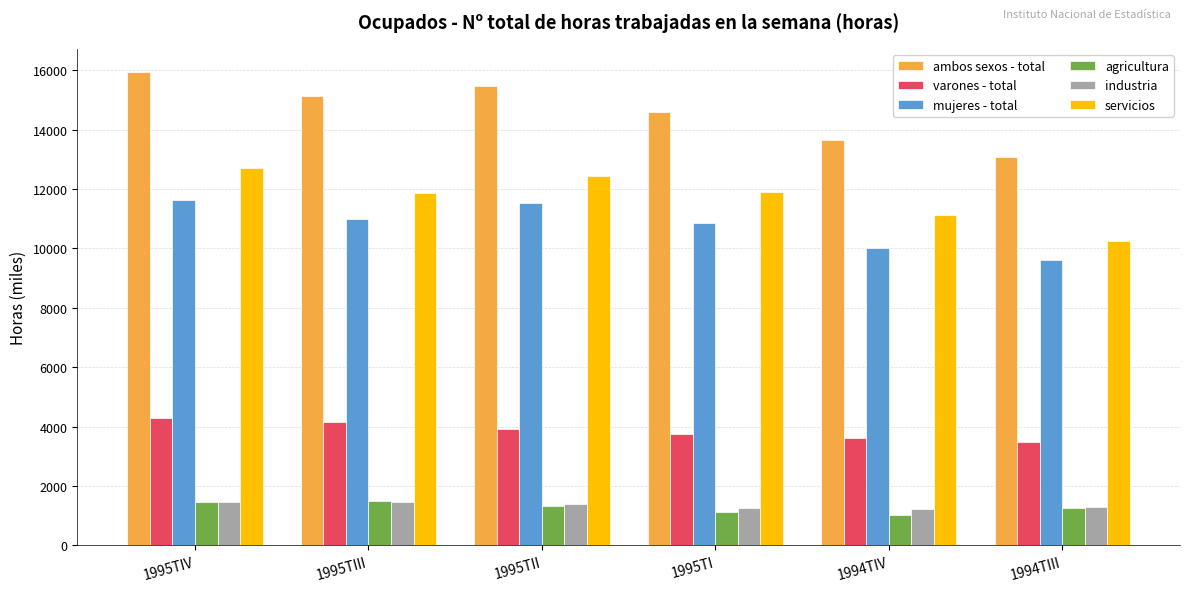

How many groups of bars are there?

6